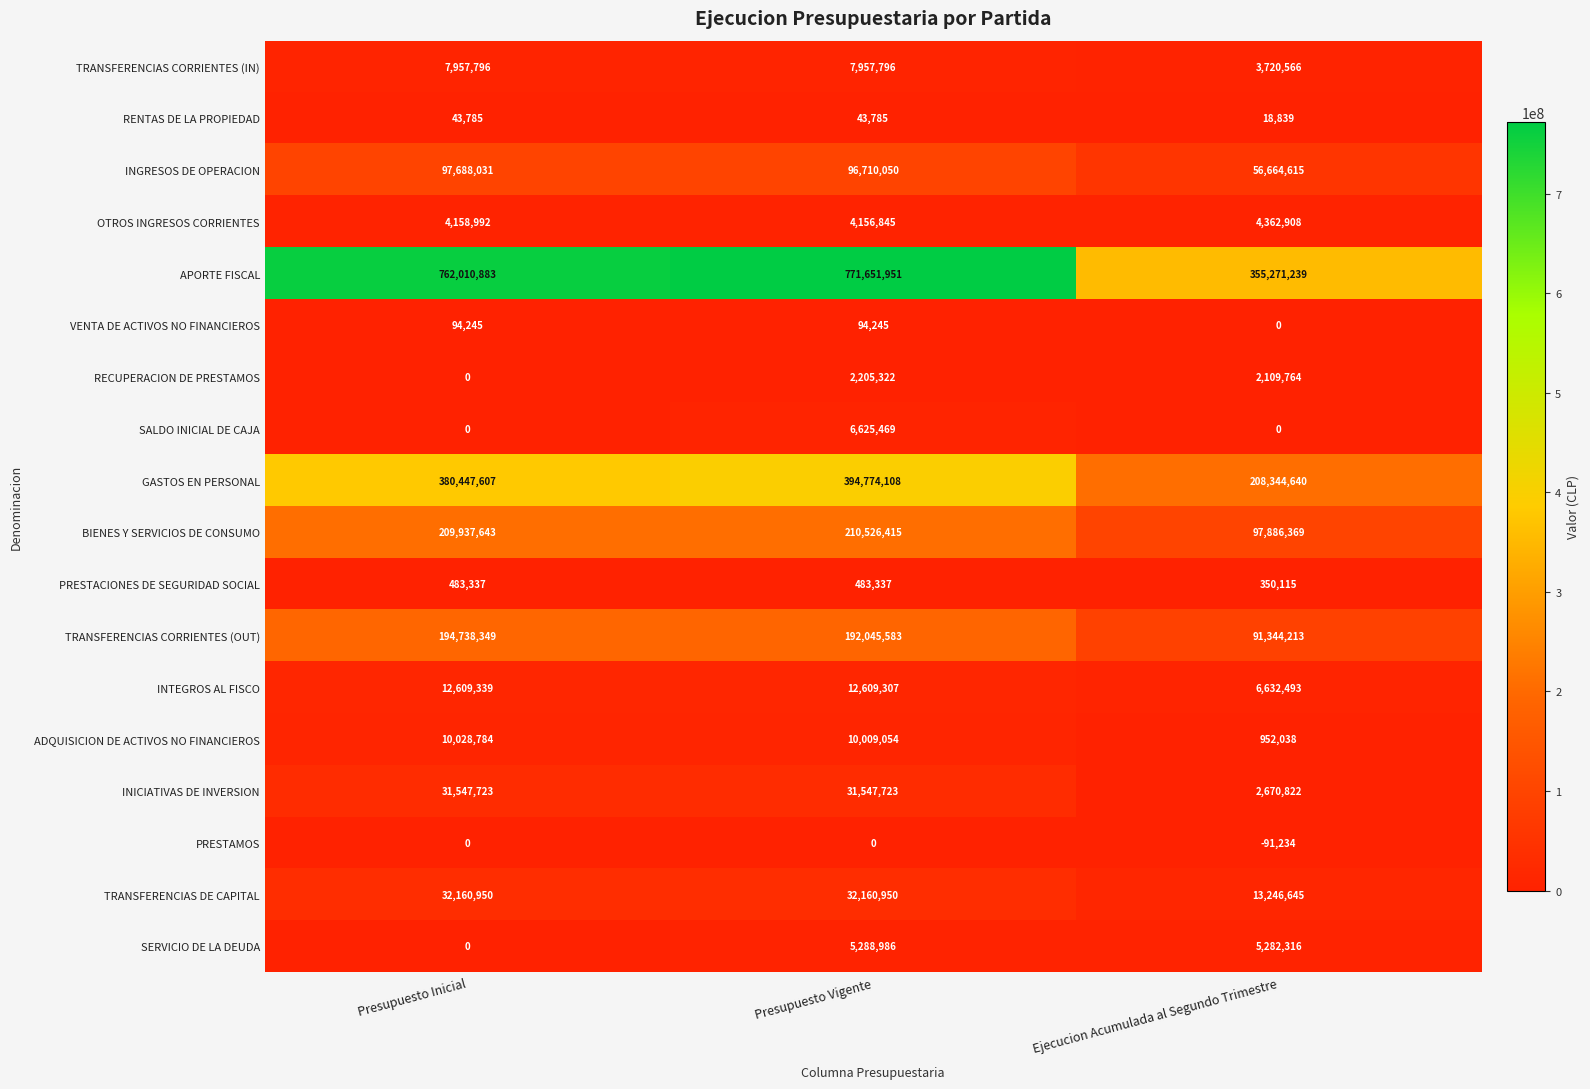

At how many categories does at least one series exceed 216020630?

3